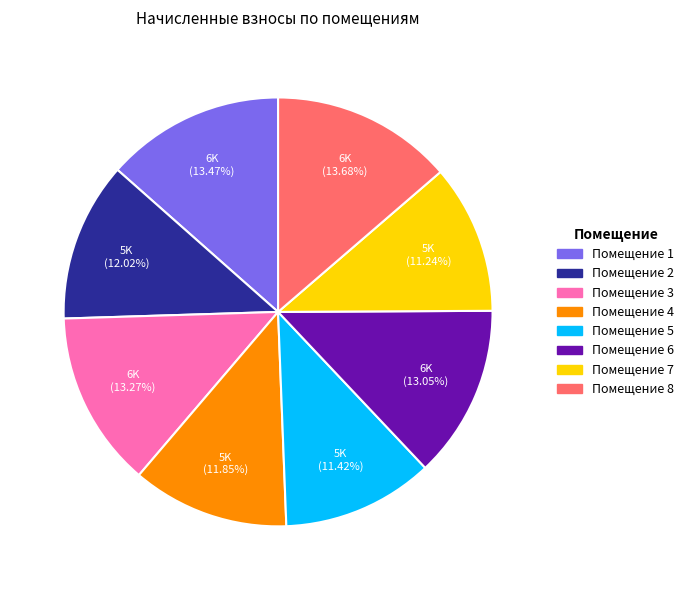

What is the ratio of the value at Помещение 7 to the value at Помещение 2?

0.9